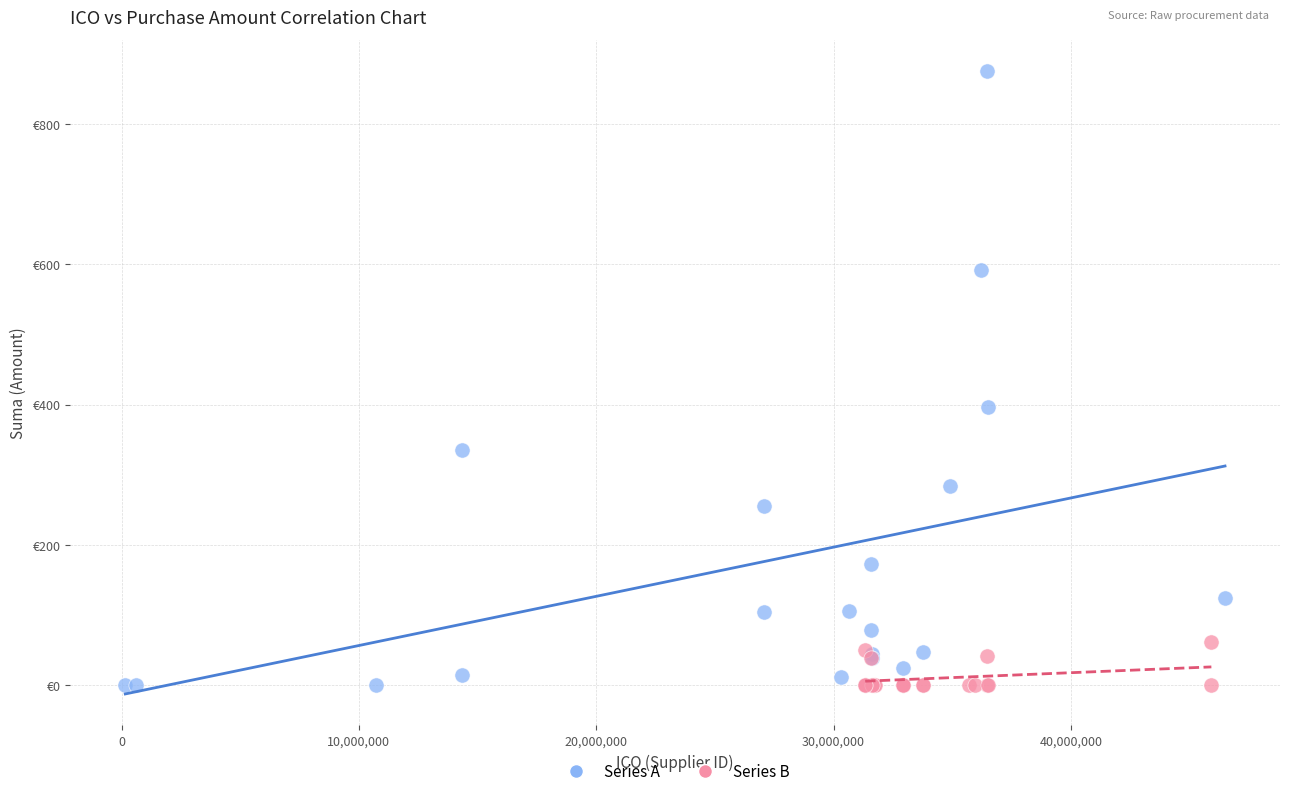

What are all the series names shown in the legend?

Series A, Series B